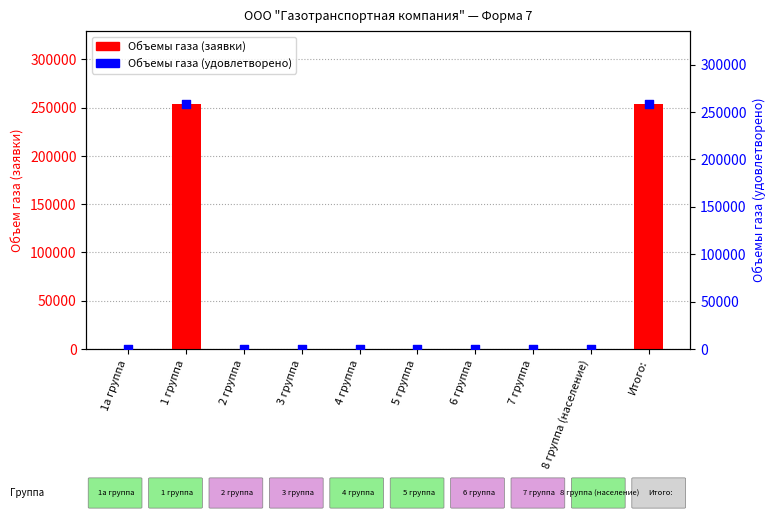

Which series has the largest total across all categories?

Объемы газа (удовлетворено)